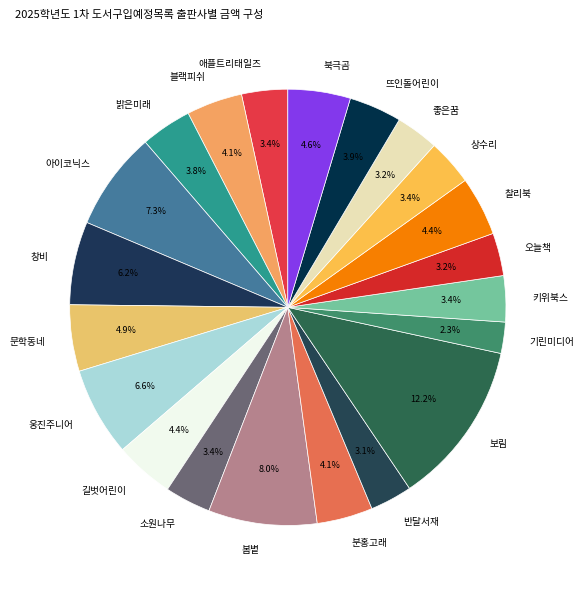

Which has a higher value, 창비 or 애플트리태일즈?

창비